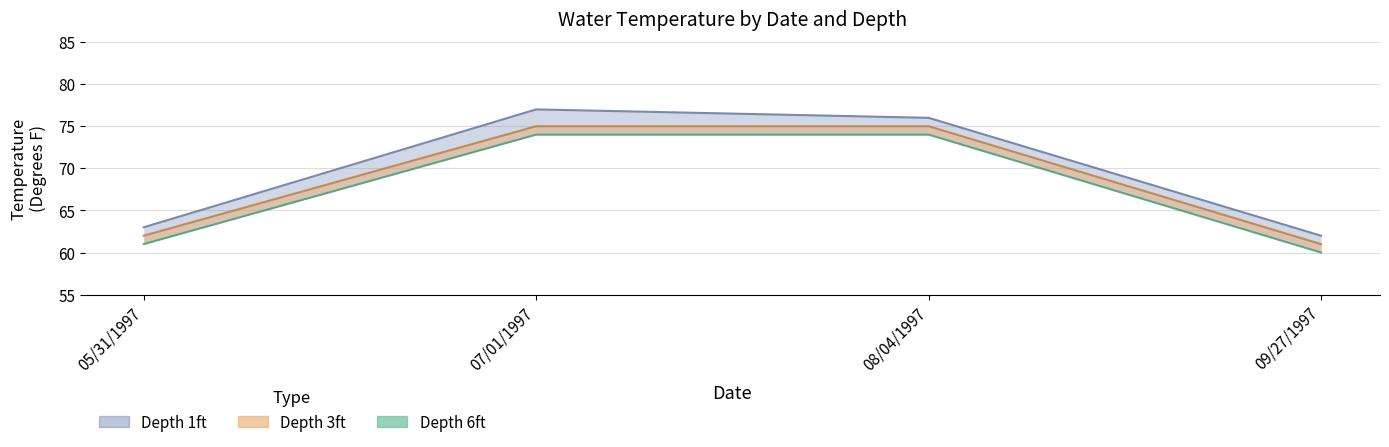

What is the total value across all series at 07/01/1997?

226